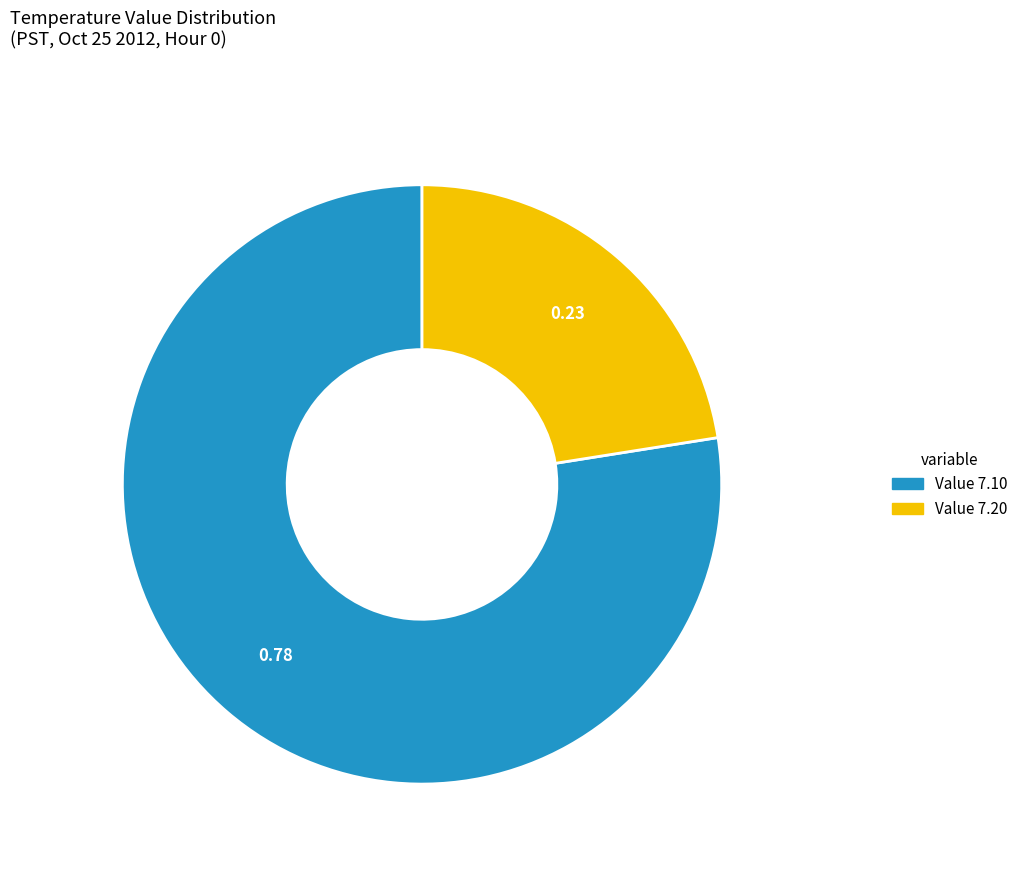

What is the ratio of the value at Value 7.20 to the value at Value 7.10?

0.3